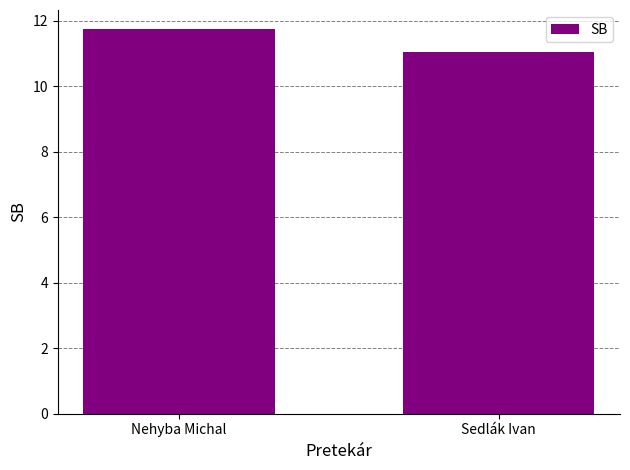

The chart shows a value of 11.0 at Sedlák Ivan. True or false?

True